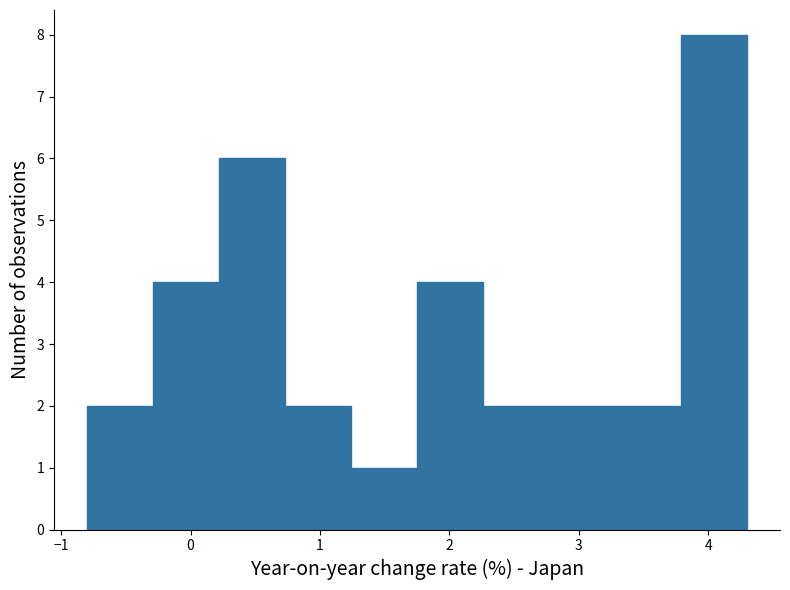

Over which range of the x-axis is the bar tallest?

3.79 to 4.30